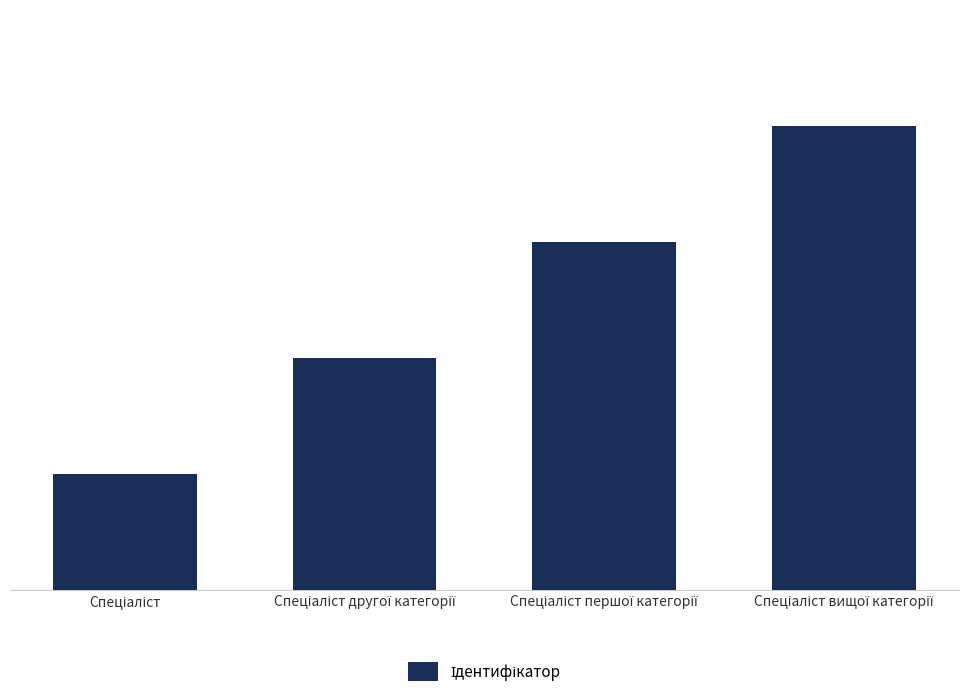

Count the values in the range 2 to 4.

3